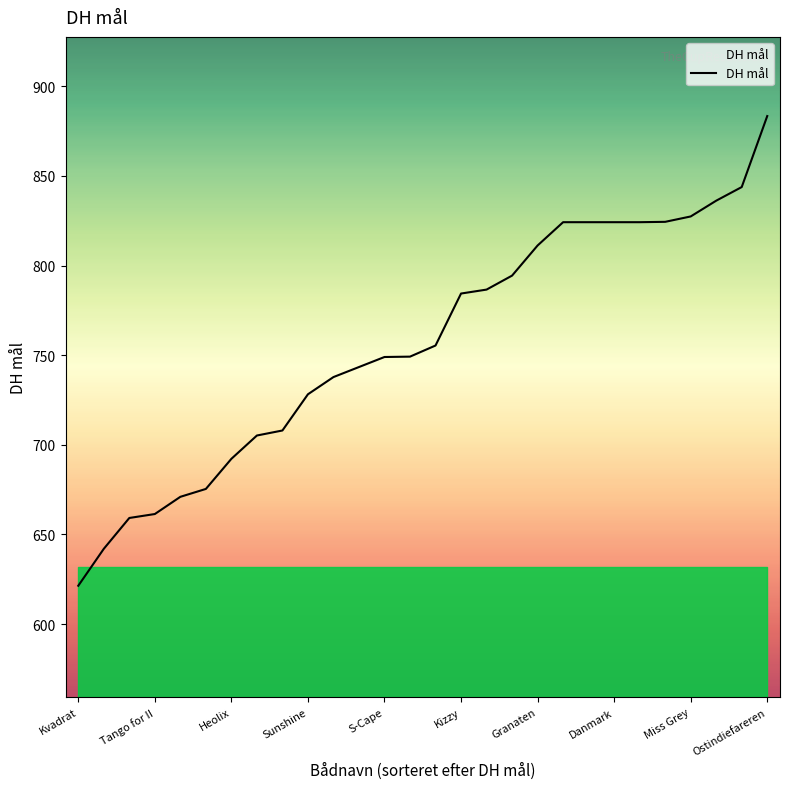

What is the difference between the maximum and minimum values?

262.0